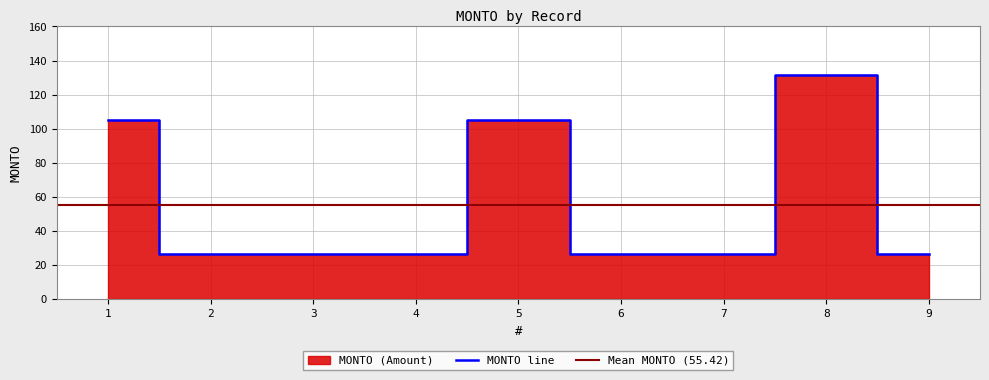

What is the ratio of the value at 6 to the value at 8?

0.2